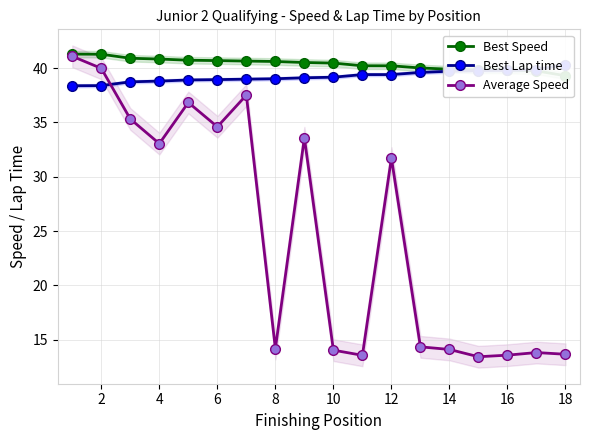

The Average Speed series shows 5.9 at 10. True or false?

False